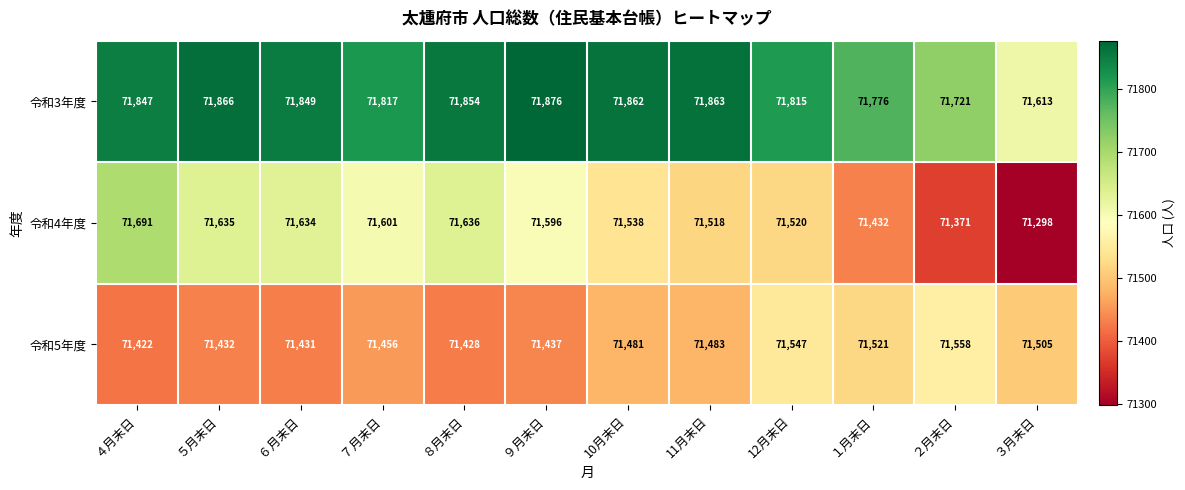

Which label corresponds to the largest value in the chart?

９月末日